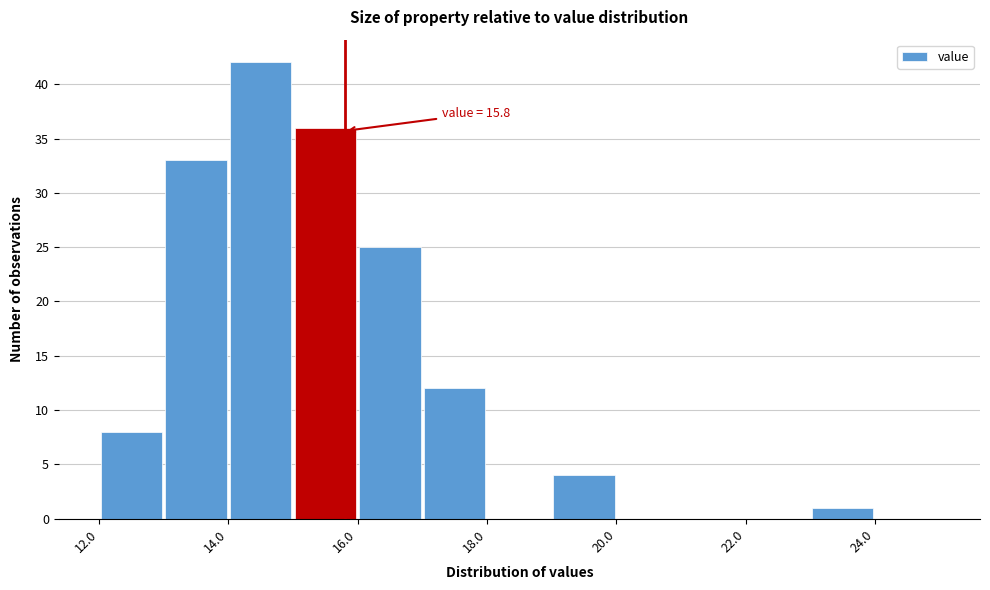

Over which range of the x-axis is the bar tallest?

14 to 15